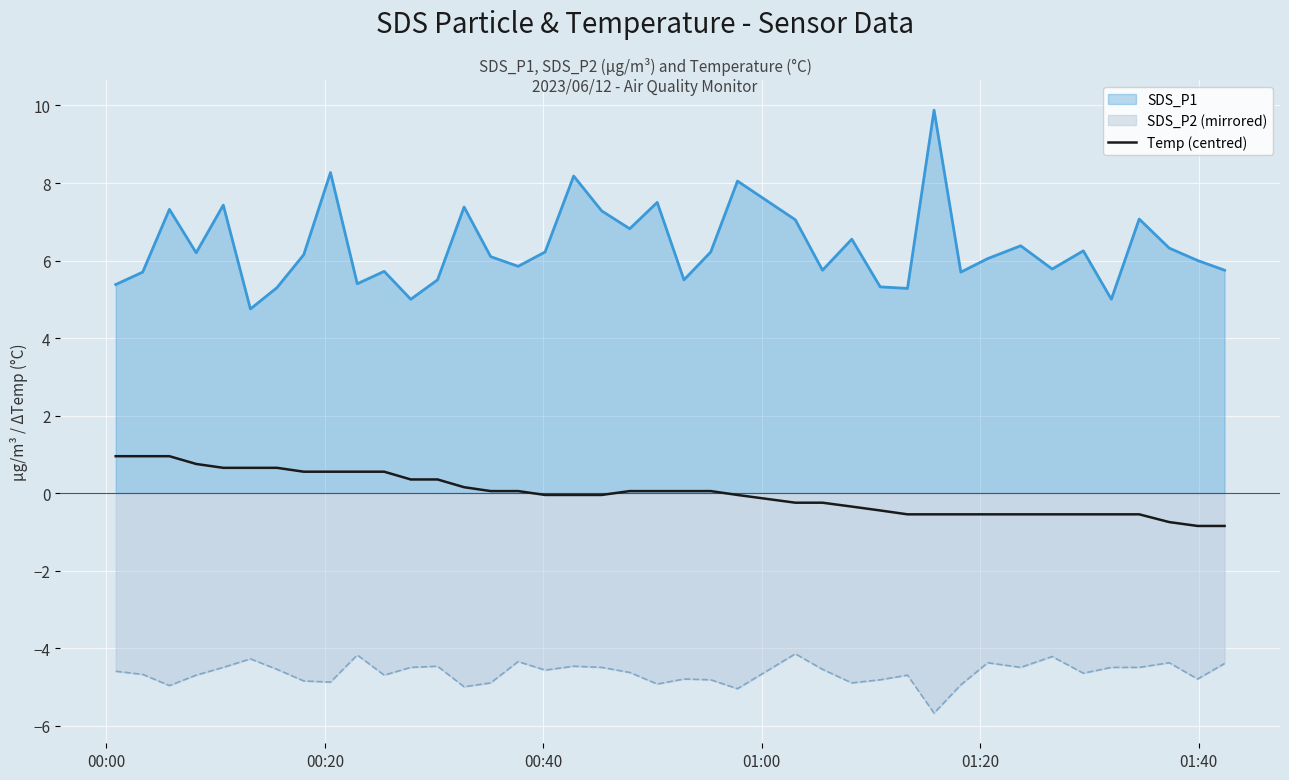

Rank the series by their average value, from highest to lowest.

SDS_P1, Temp (centred), SDS_P2 (mirrored)